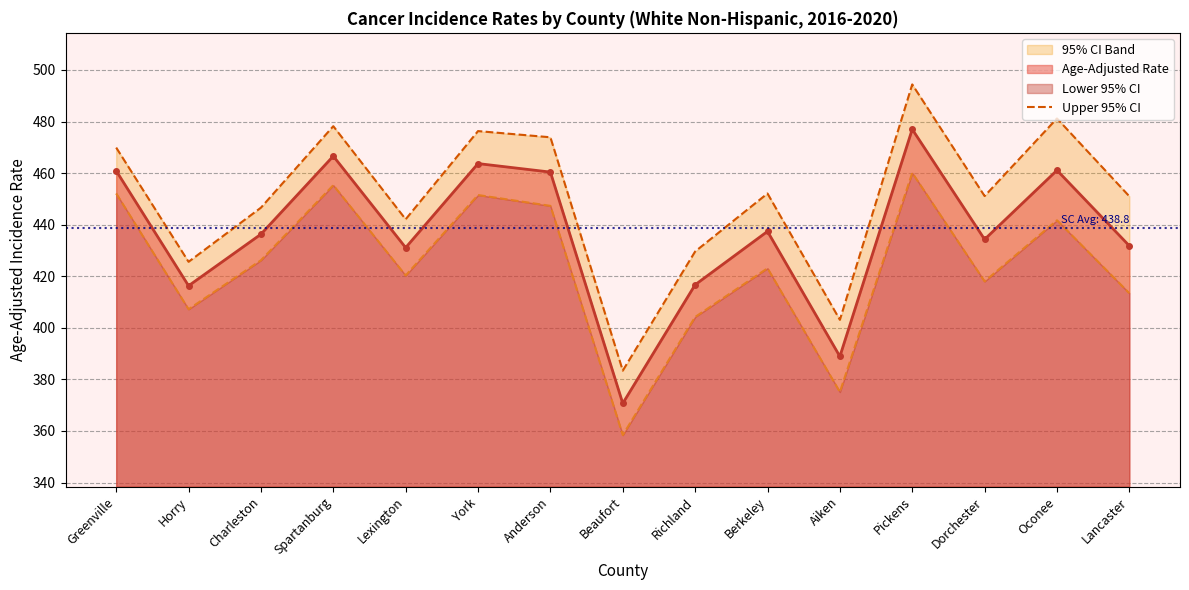

Which category has the lowest value in the Age-Adjusted Rate series?

Beaufort